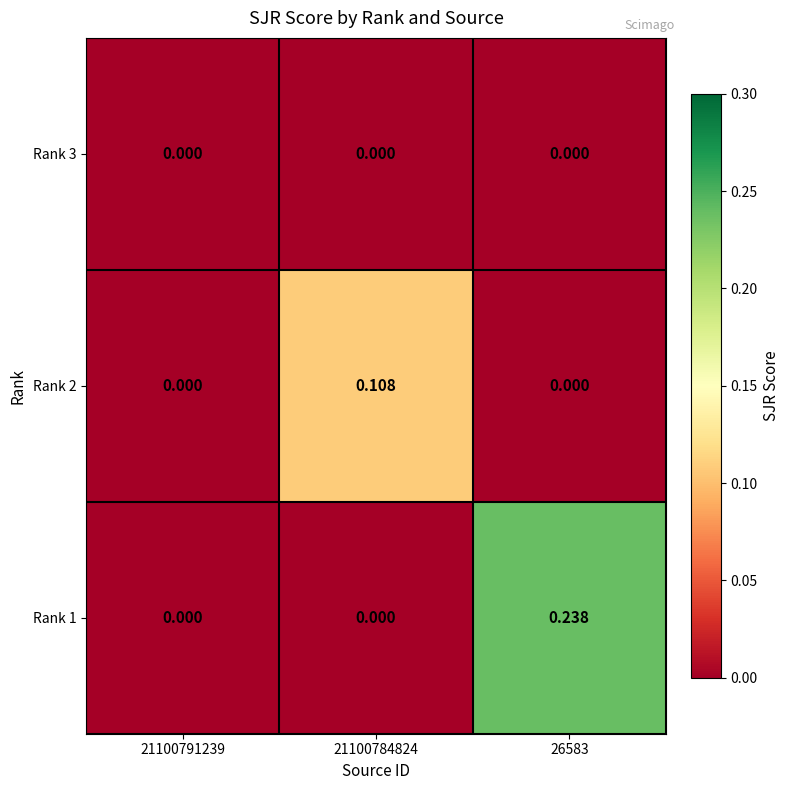

At which category is the sum across all series the highest?

26583